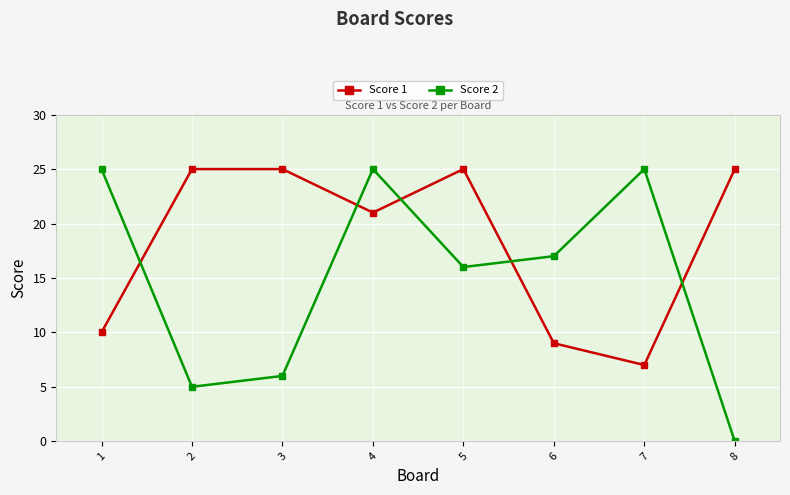

Which label corresponds to the smallest value in the chart?

8